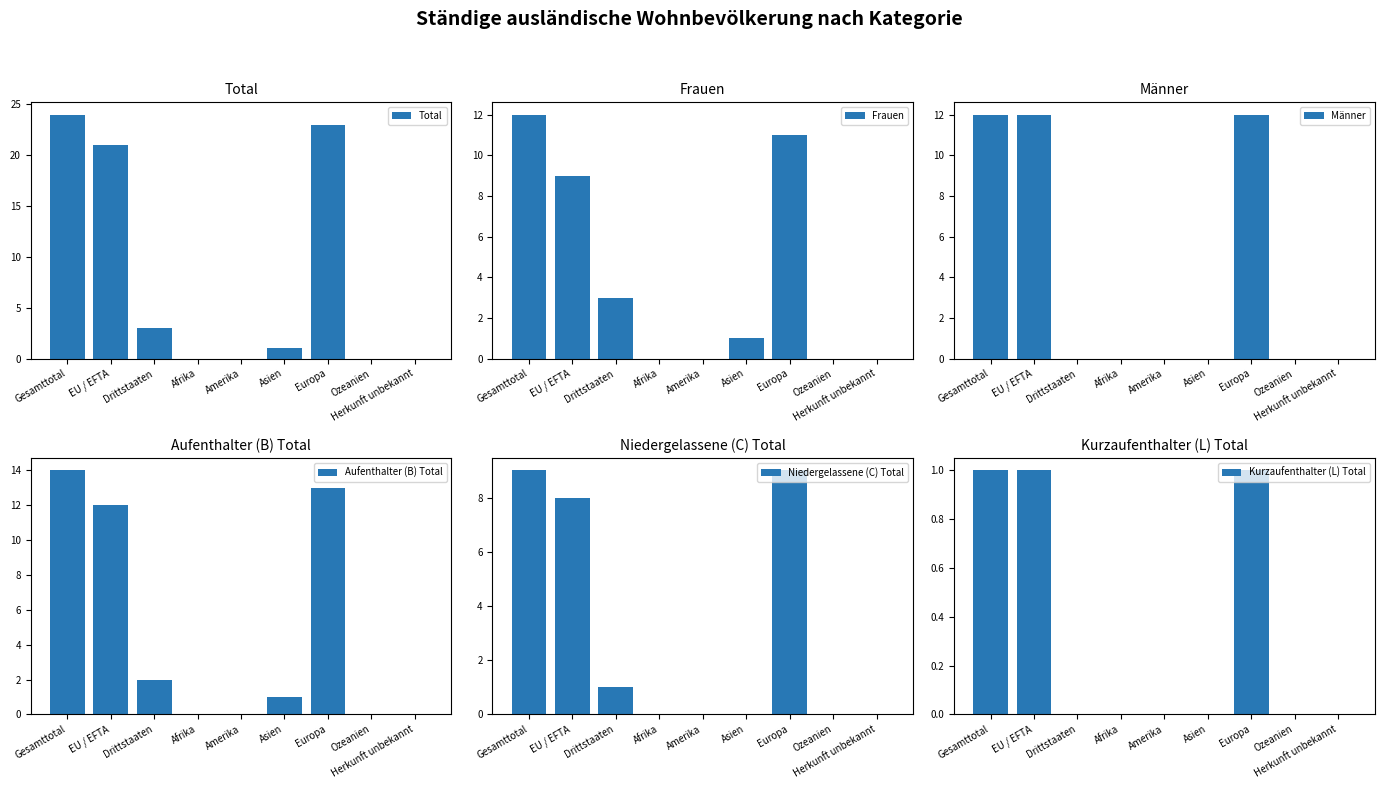

The value of Total at Asien is 1. True or false?

True